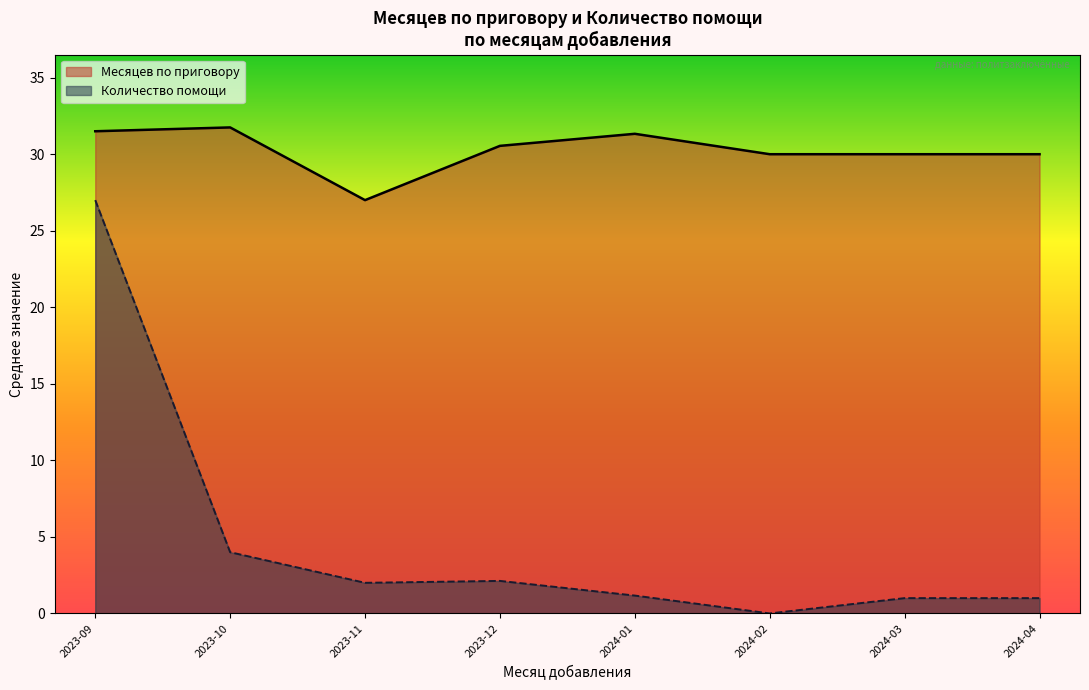

True or false: Месяцев по приговору and Количество помощи intersect in this chart.

False